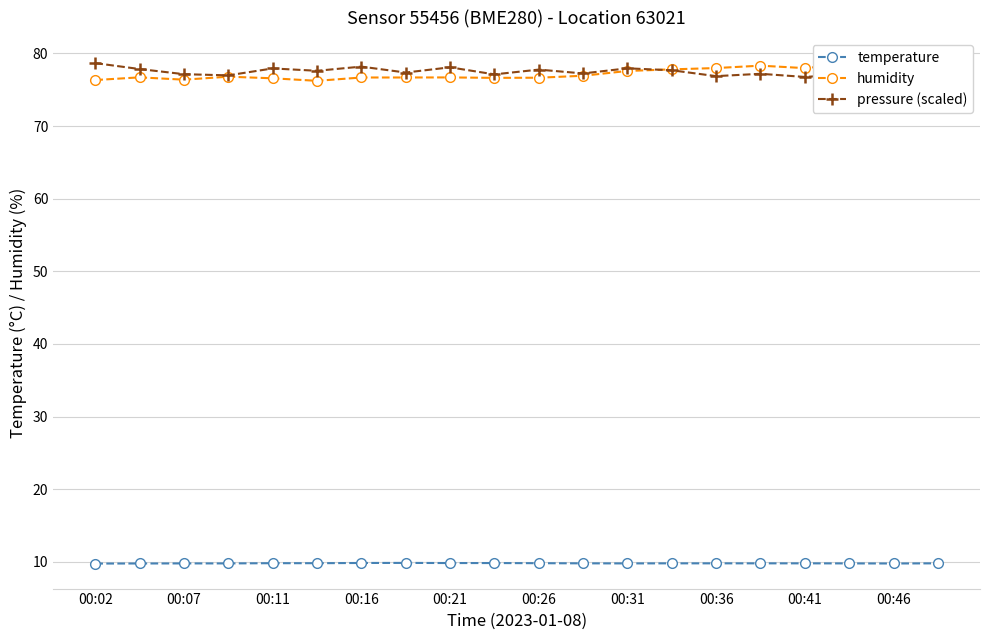

What is the label of the 12th point from the left?

11